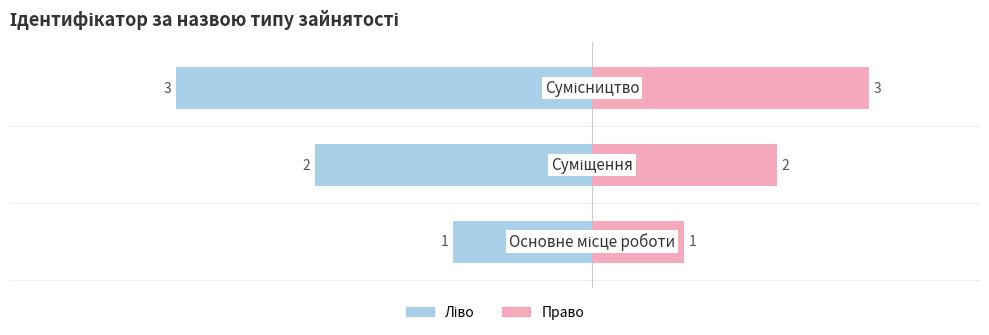

Rank the series by their maximum value, from highest to lowest.

Ідентифікатор (право), Ідентифікатор (ліво)